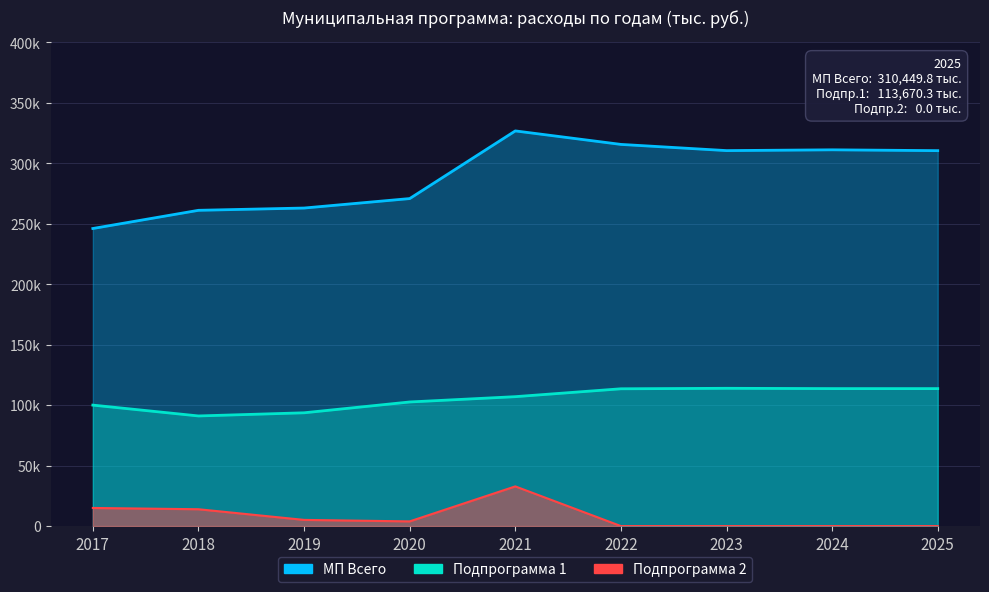

What is the spread (max minus min) of values at 2019?

257888.0